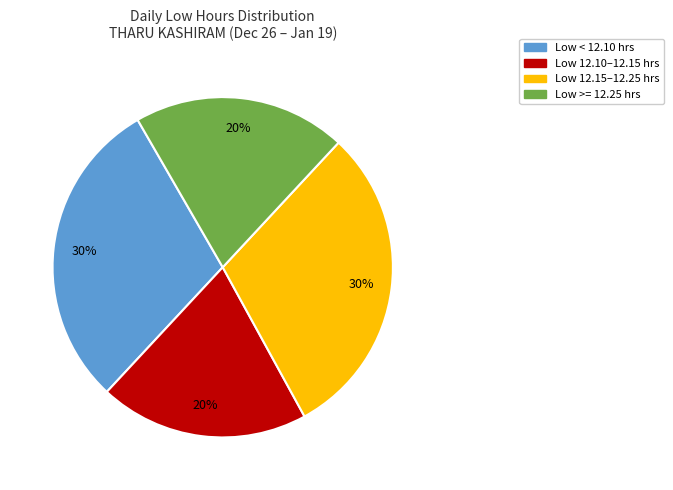

What is the ratio of the value at Low >= 12.25 hrs to the value at Low 12.15–12.25 hrs?

0.7